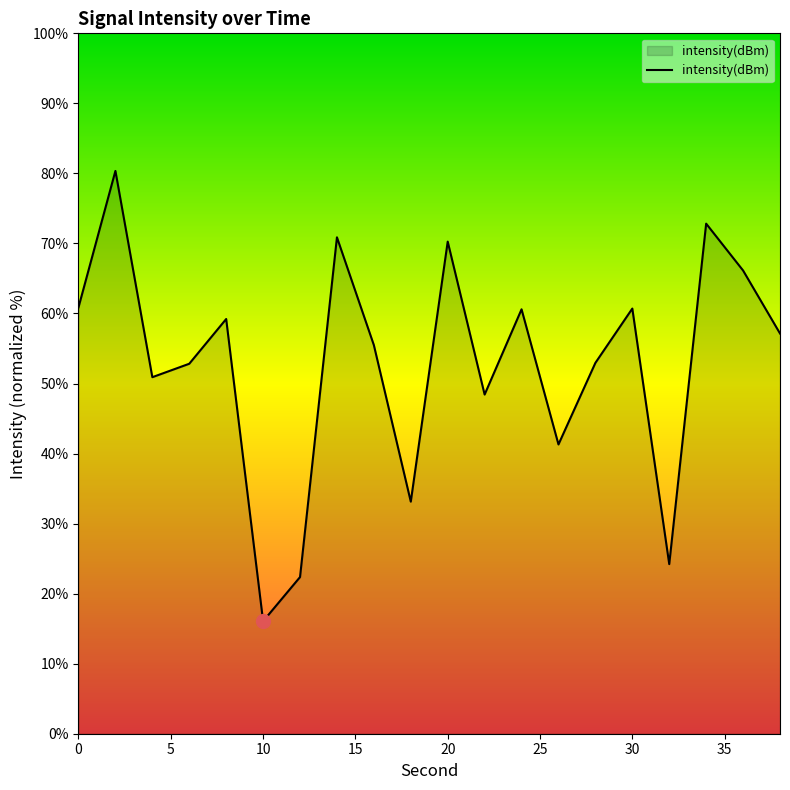

What is the smallest value displayed?

16.1